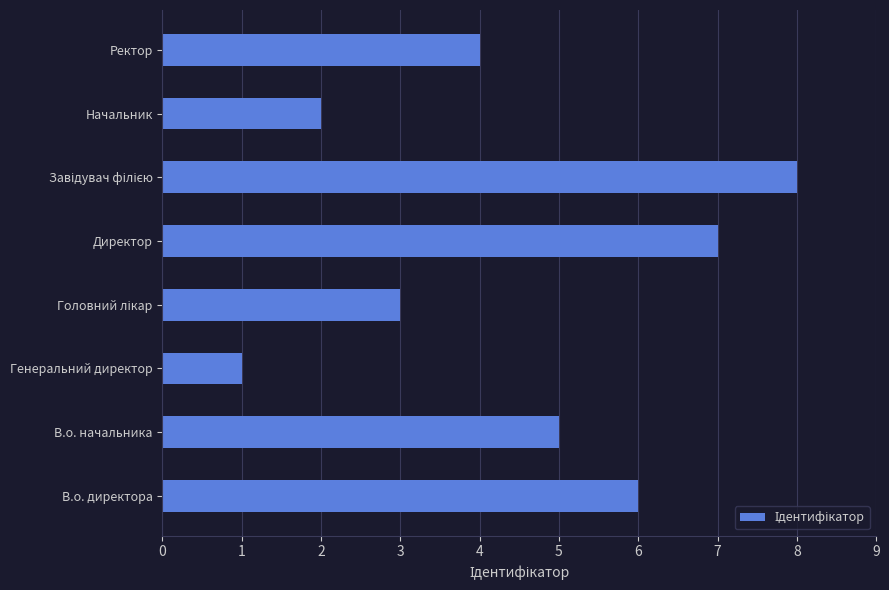

Is it true that the value at В.о. начальника is 5?

True